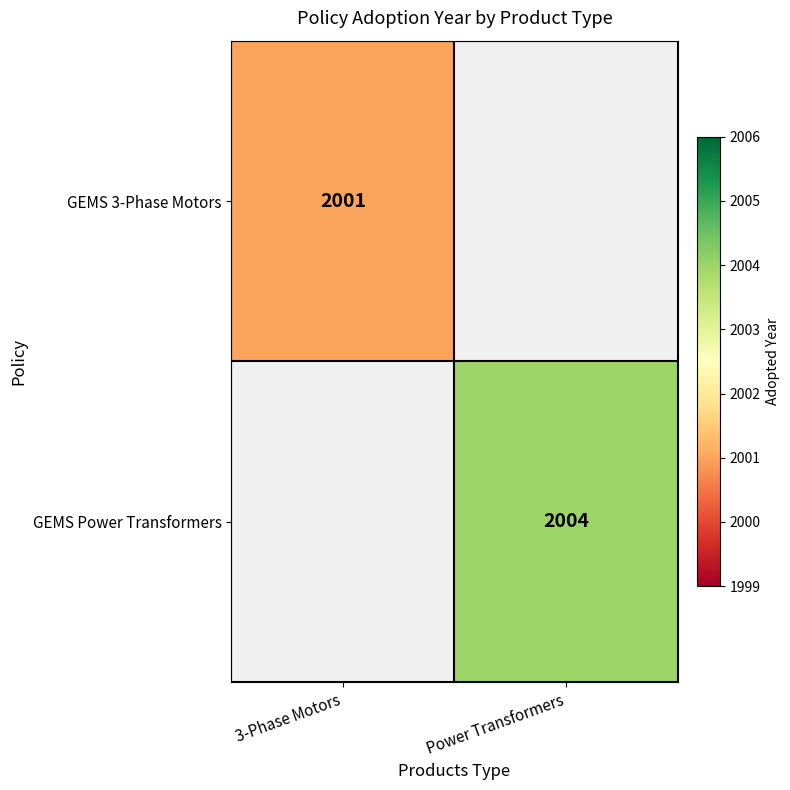

The value of GEMS 3-Phase Motors at 3-Phase Motors is 3091. True or false?

False